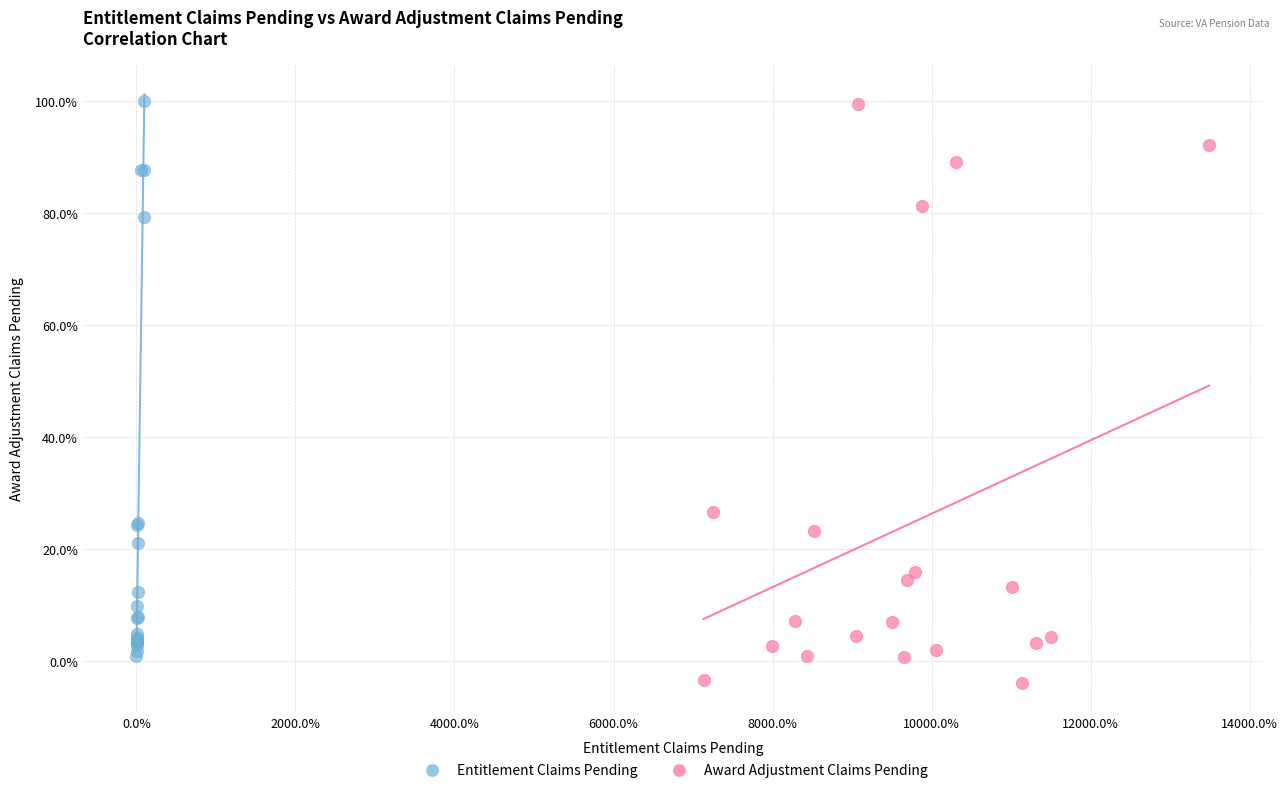

Which series reaches the minimum Y coordinate?

Award Adjustment Claims Pending